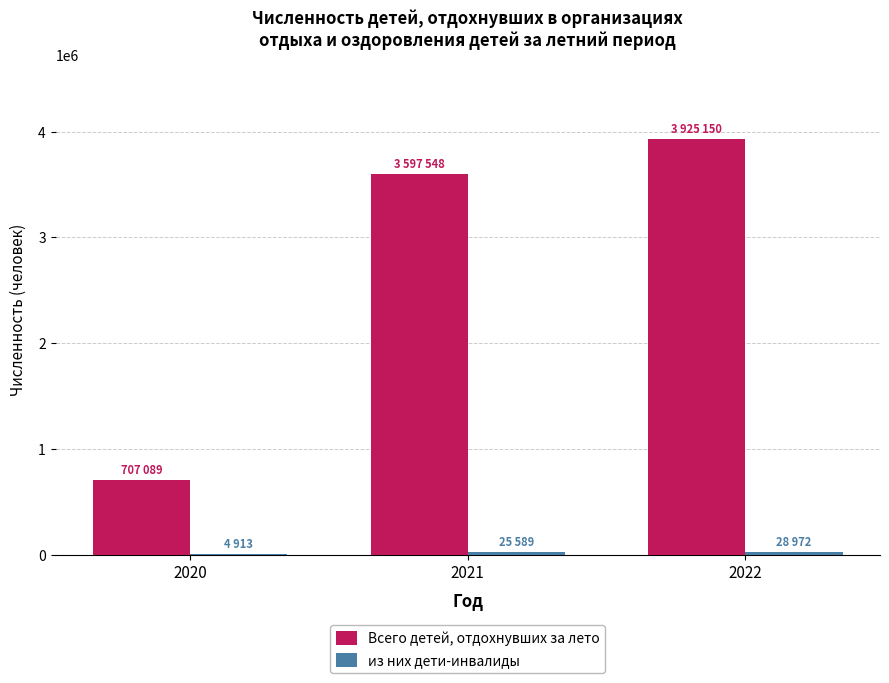

Between 2020 and 2022, which series saw the biggest shift?

Всего детей, отдохнувших за лето